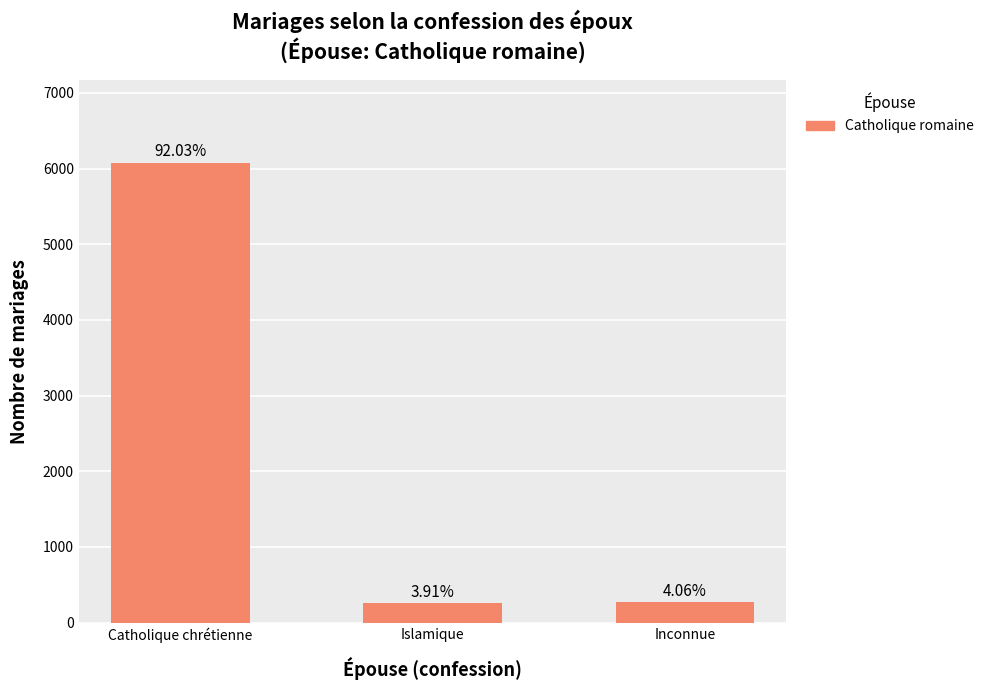

Reading left to right, transcribe all the data shown in this chart.

Catholique chrétienne=6076	Islamique=258	Inconnue=268